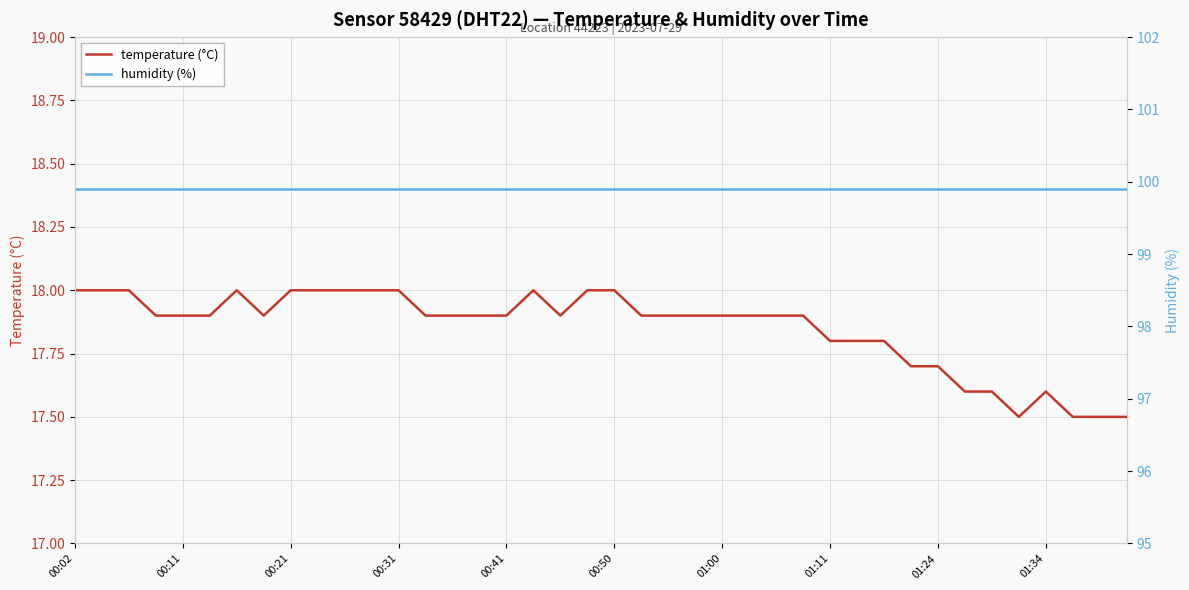

Reading left to right, list all the values displayed in this chart.

temperature (°C): 18.0	18.0	18.0	17.9	17.9	17.9	18.0	17.9	18.0	18.0	18.0	18.0	18.0	17.9	17.9	17.9	17.9	18.0	17.9	18.0	18.0	17.9	17.9	17.9	17.9	17.9	17.9	17.9	17.8	17.8	17.8	17.7	17.7	17.6	17.6	17.5	17.6	17.5	17.5	17.5
humidity (%): 99.9	99.9	99.9	99.9	99.9	99.9	99.9	99.9	99.9	99.9	99.9	99.9	99.9	99.9	99.9	99.9	99.9	99.9	99.9	99.9	99.9	99.9	99.9	99.9	99.9	99.9	99.9	99.9	99.9	99.9	99.9	99.9	99.9	99.9	99.9	99.9	99.9	99.9	99.9	99.9